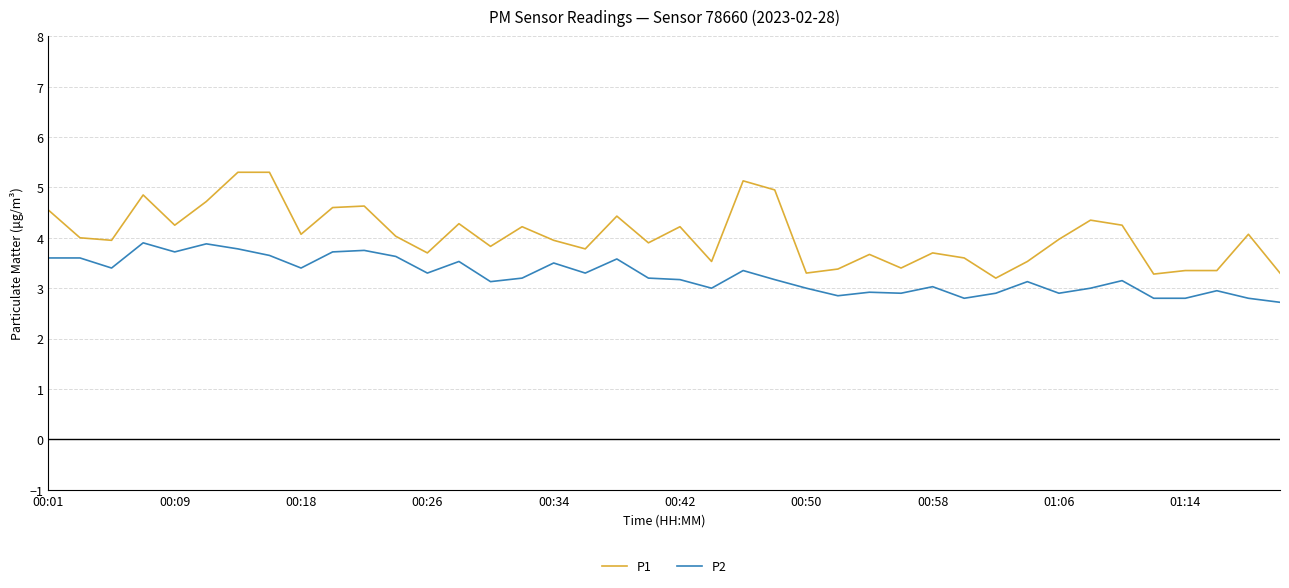

Which series has the largest range (max minus min)?

P1